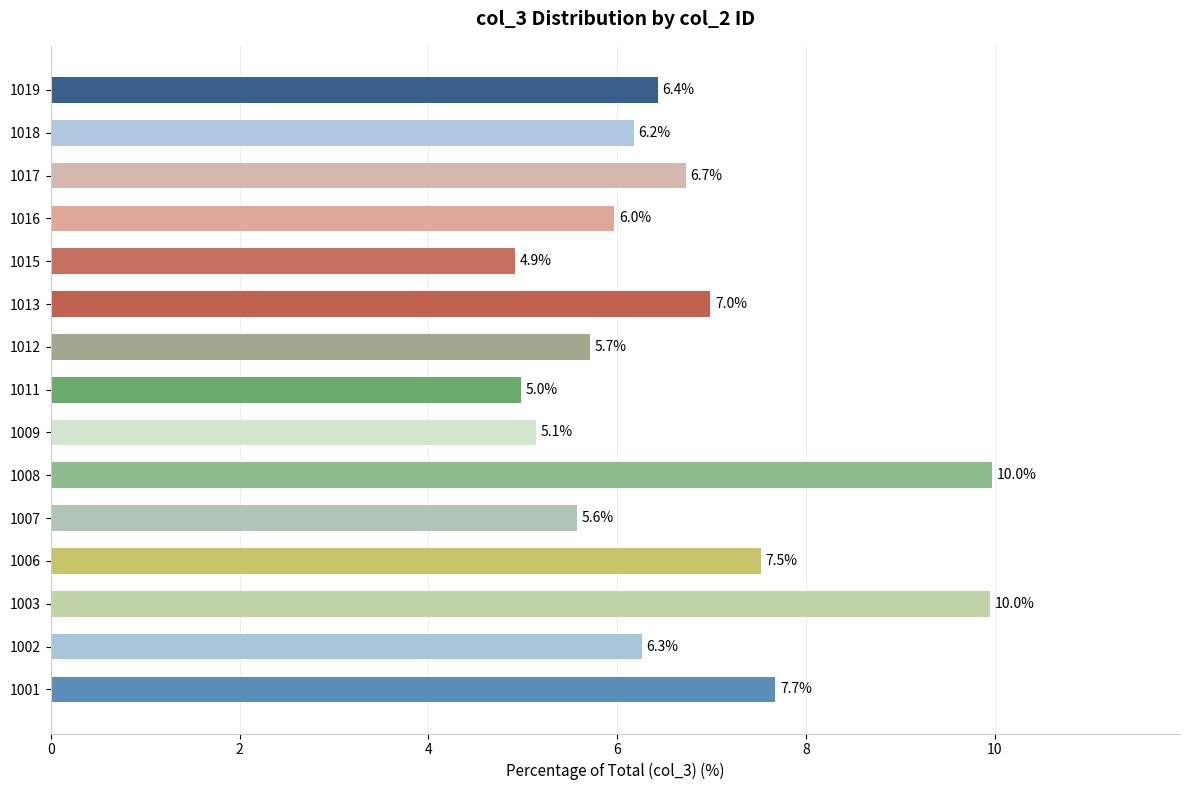

Reading bottom to top, list all the values displayed in this chart.

1001=7.7	1002=6.3	1003=10.0	1006=7.5	1007=5.6	1008=10.0	1009=5.1	1011=5.0	1012=5.7	1013=7.0	1015=4.9	1016=6.0	1017=6.7	1018=6.2	1019=6.4